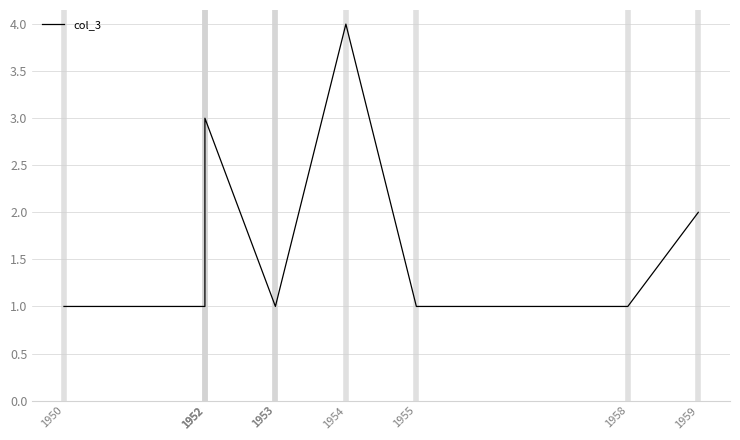

How many values exceed 1?

3